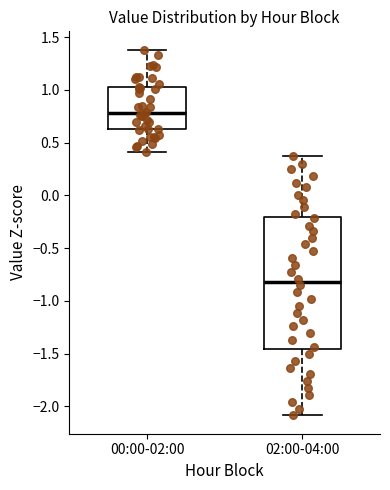

Reading left to right, transcribe this box plot: for each box, give where its median line is, the range the box spans, and where its two whiskers end, as read against the y-axis. The values are not printed on the chart, so give them approximately, as read against the axis.

00:00-02:00: median 0.80, box 0.65 to 1.05, whiskers 0.40 to 1.40
02:00-04:00: median -0.80, box -1.45 to -0.20, whiskers -2.10 to 0.35